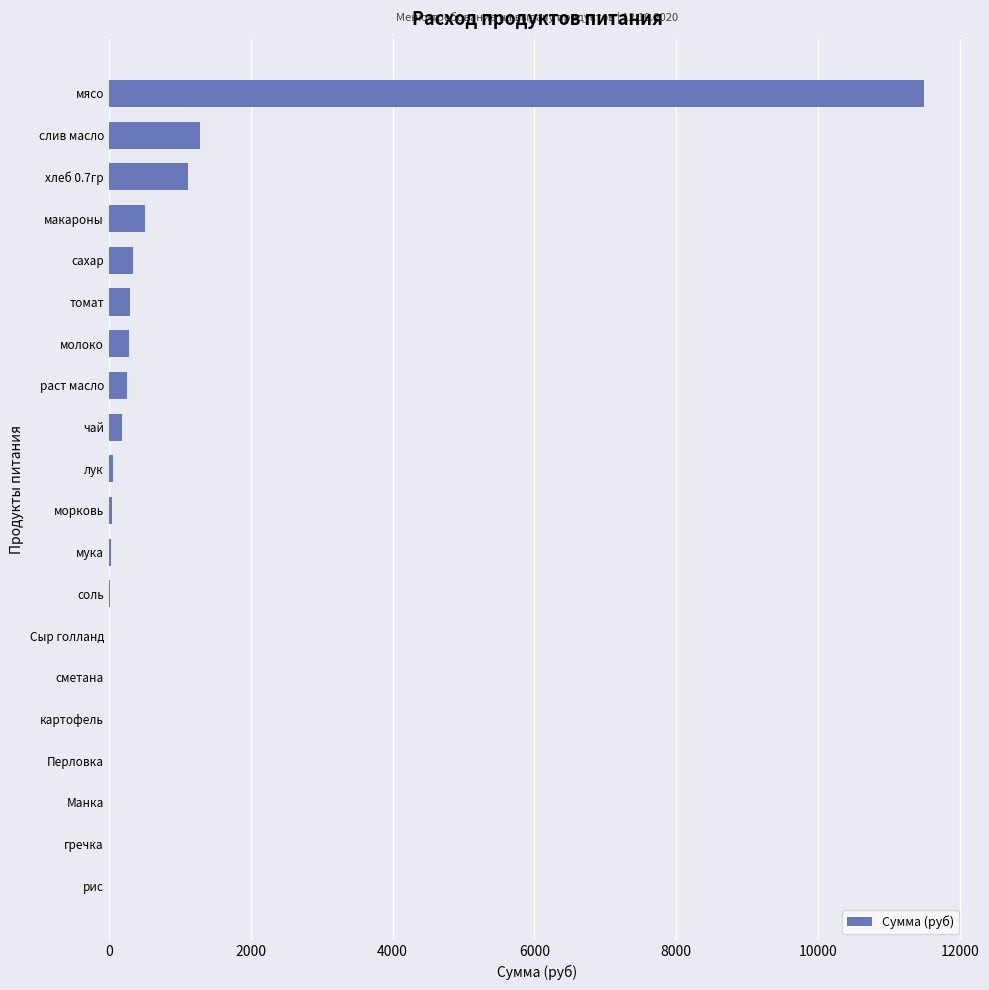

Count the number of categories in the chart.

20